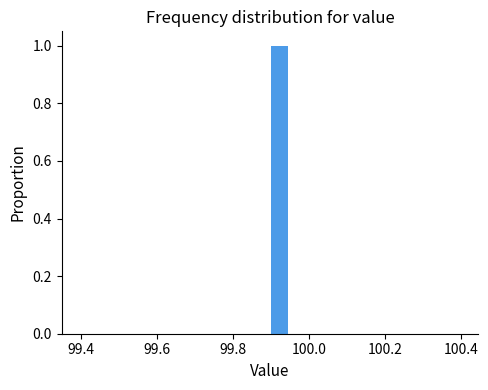

Around what value on the x-axis is the tallest bar? Give the approximate position of its centre, as read against the axis.

99.92